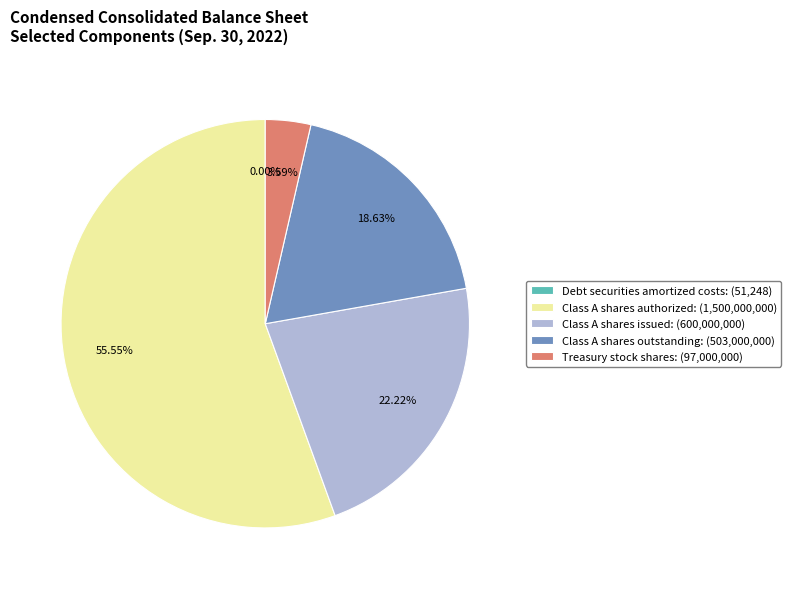

Is there any slice that represents more than half of the pie?

Yes